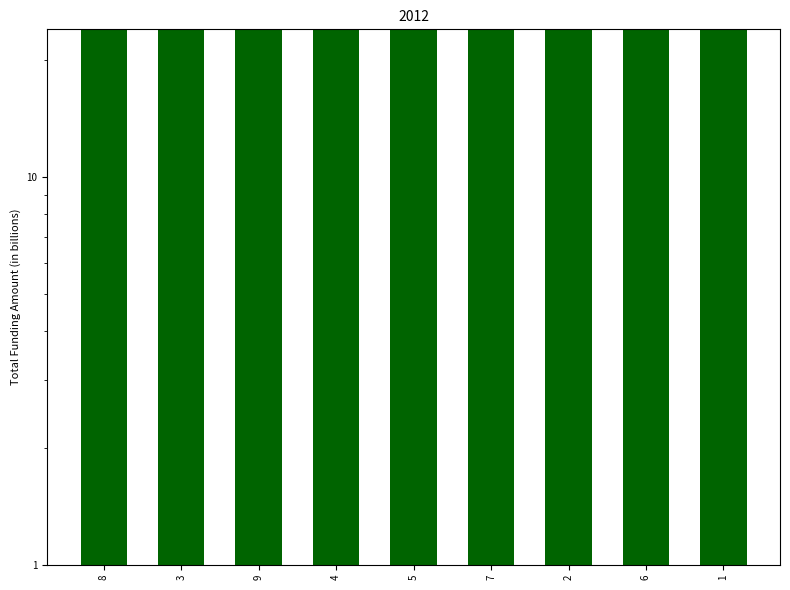

Where does the data first go above 31?

5